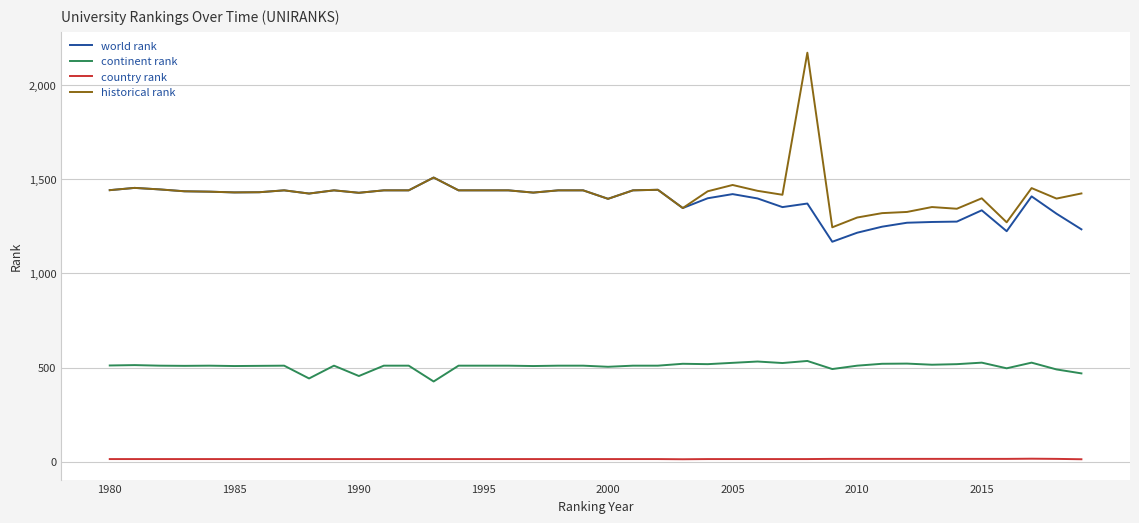

Rank the series by their maximum value, from highest to lowest.

historical rank, world rank, continent rank, country rank